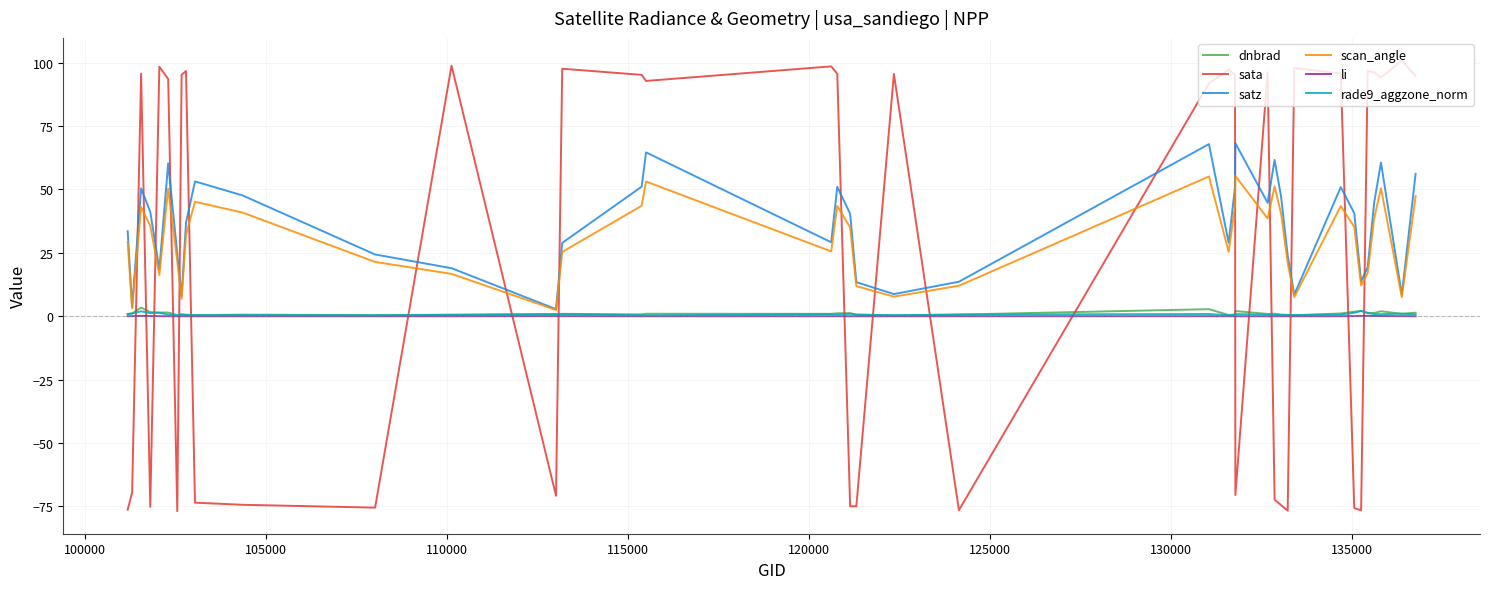

Which series has the widest spread of values?

sata